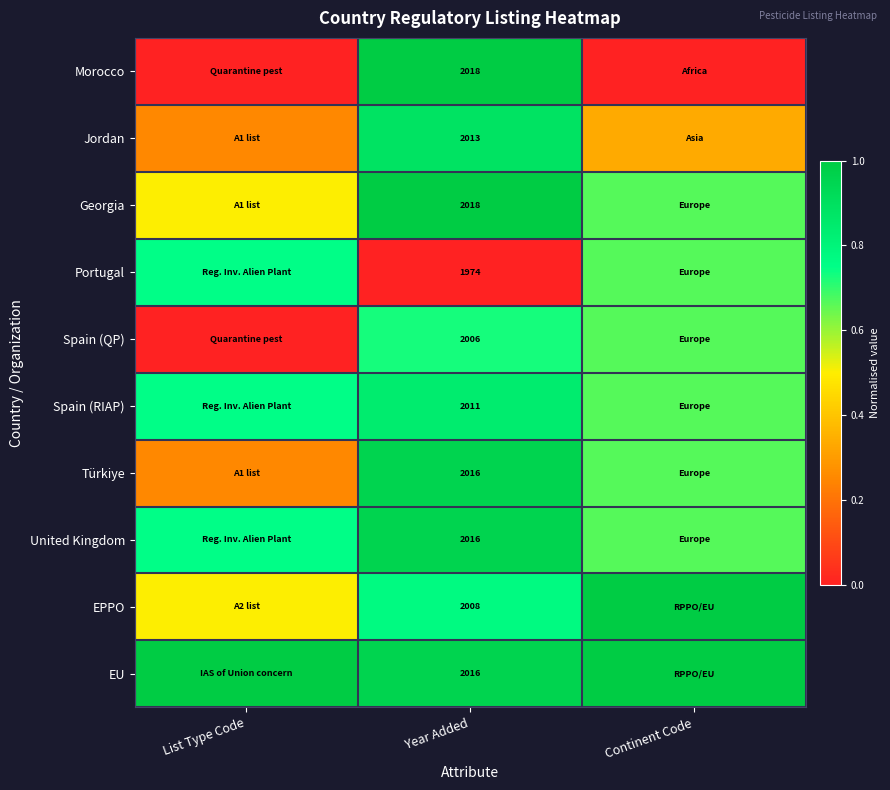

Read the Jordan value at List Type Code.

0.2